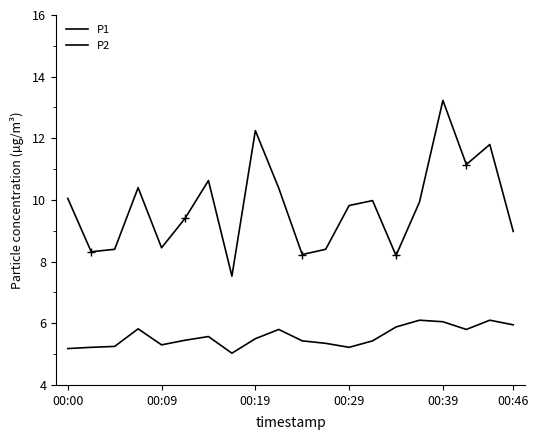

How many lines are shown in the chart?

2